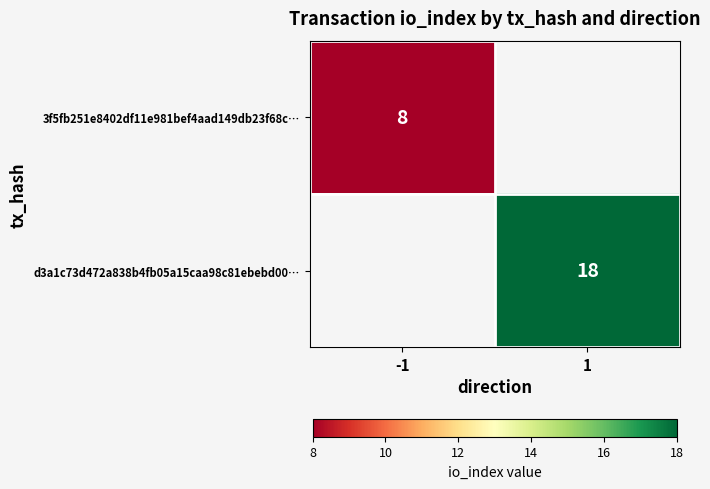

The value of 3f5fb251e8402df11e981bef4aad149db23f68c… at -1 is 8. True or false?

True